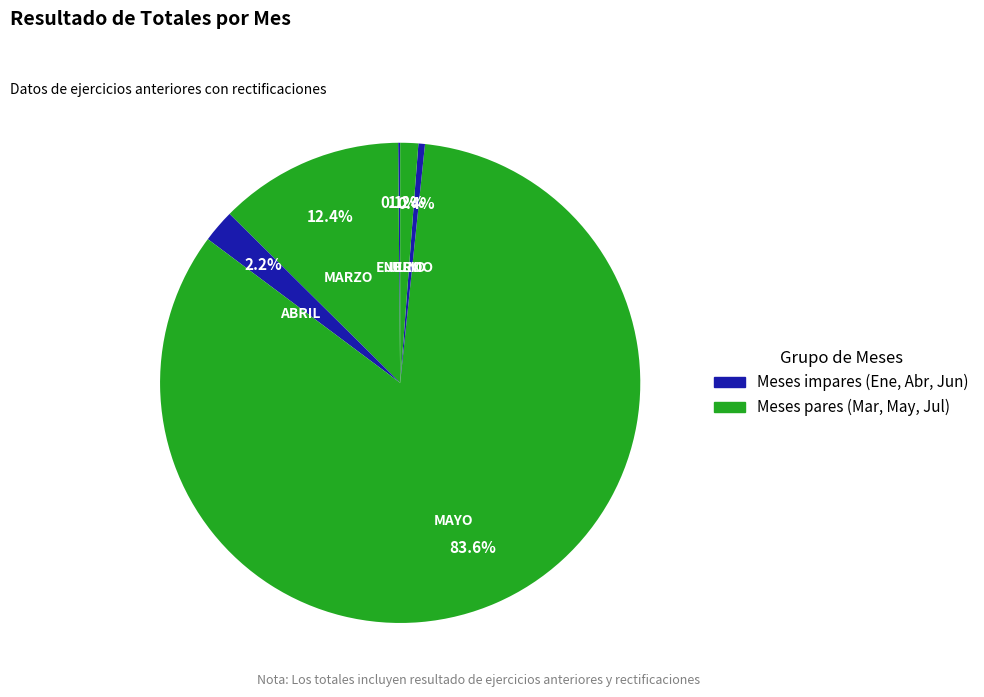

What is the majority slice?

MAYO